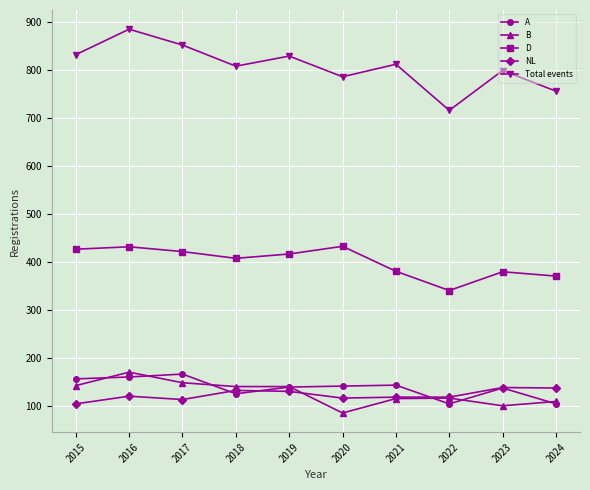

What is the total value across all series at 2016?

1770